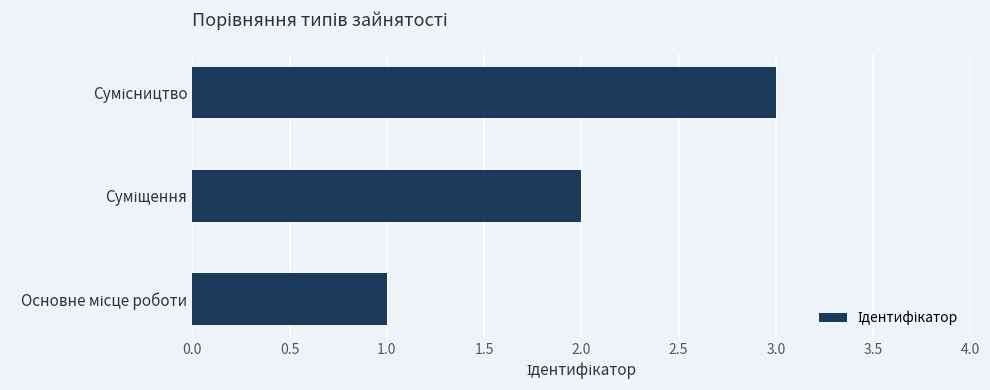

What is the sum of all values?

6